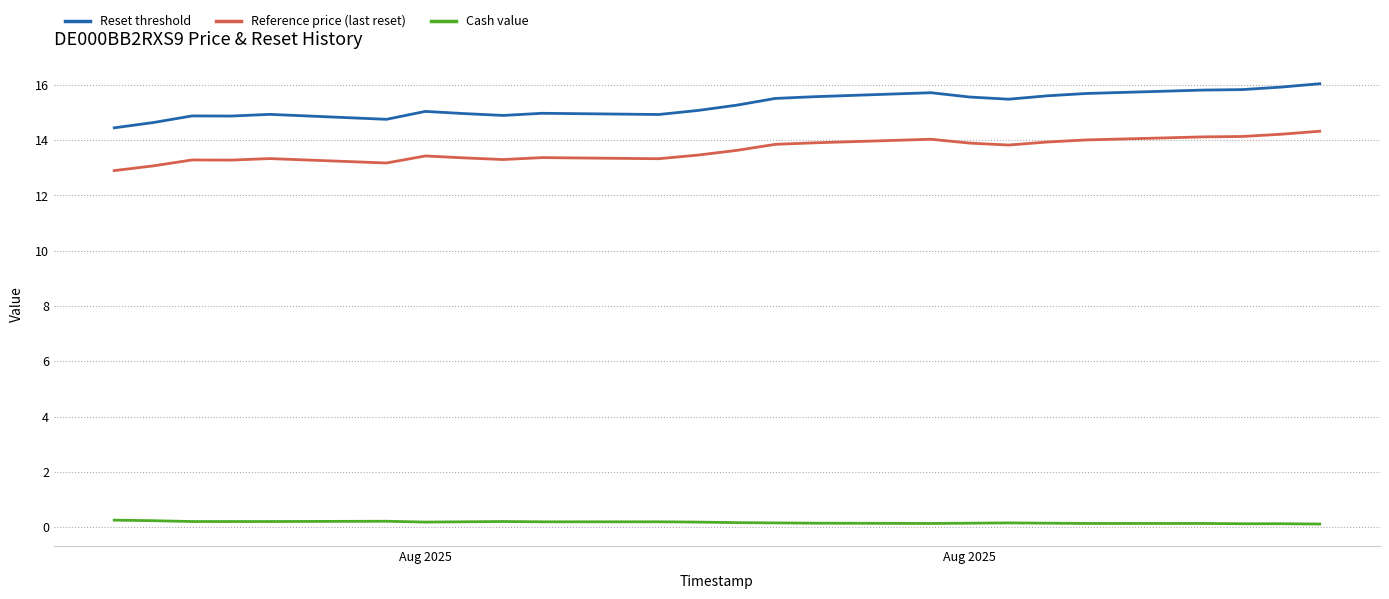

Which series has the largest total across all categories?

Reset threshold